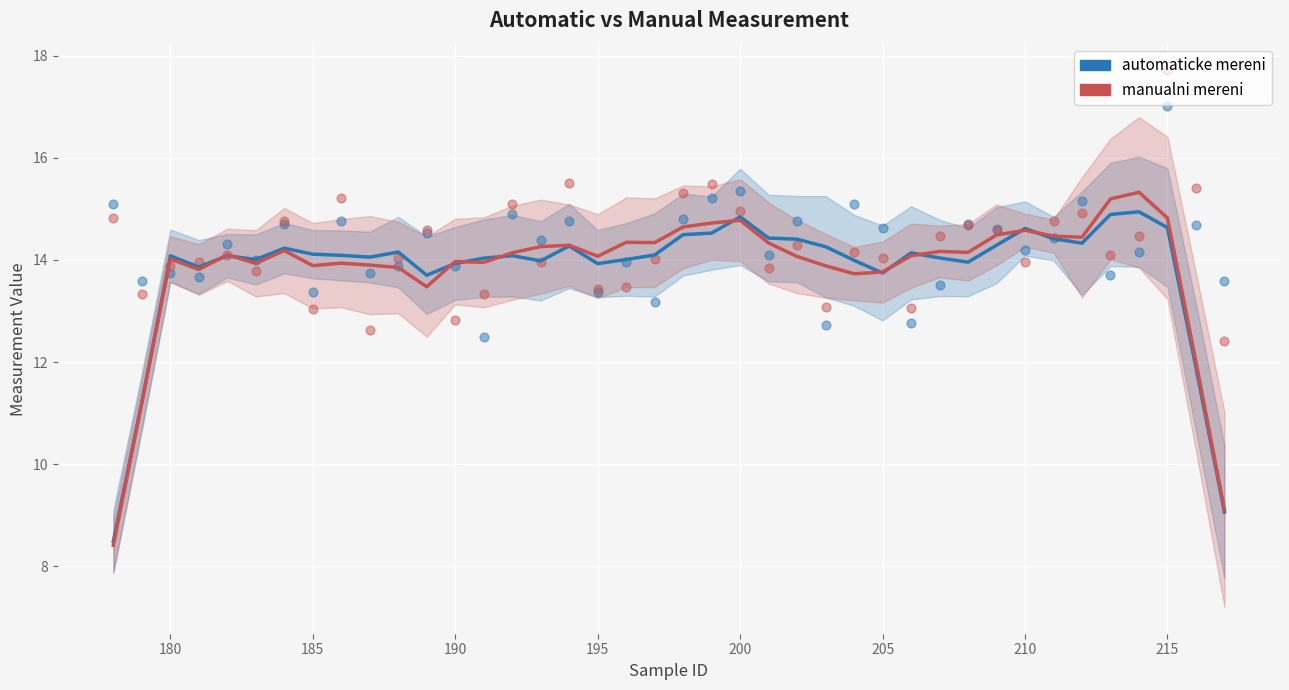

Which series has the widest spread of Y values?

manualni mereni (smooth)